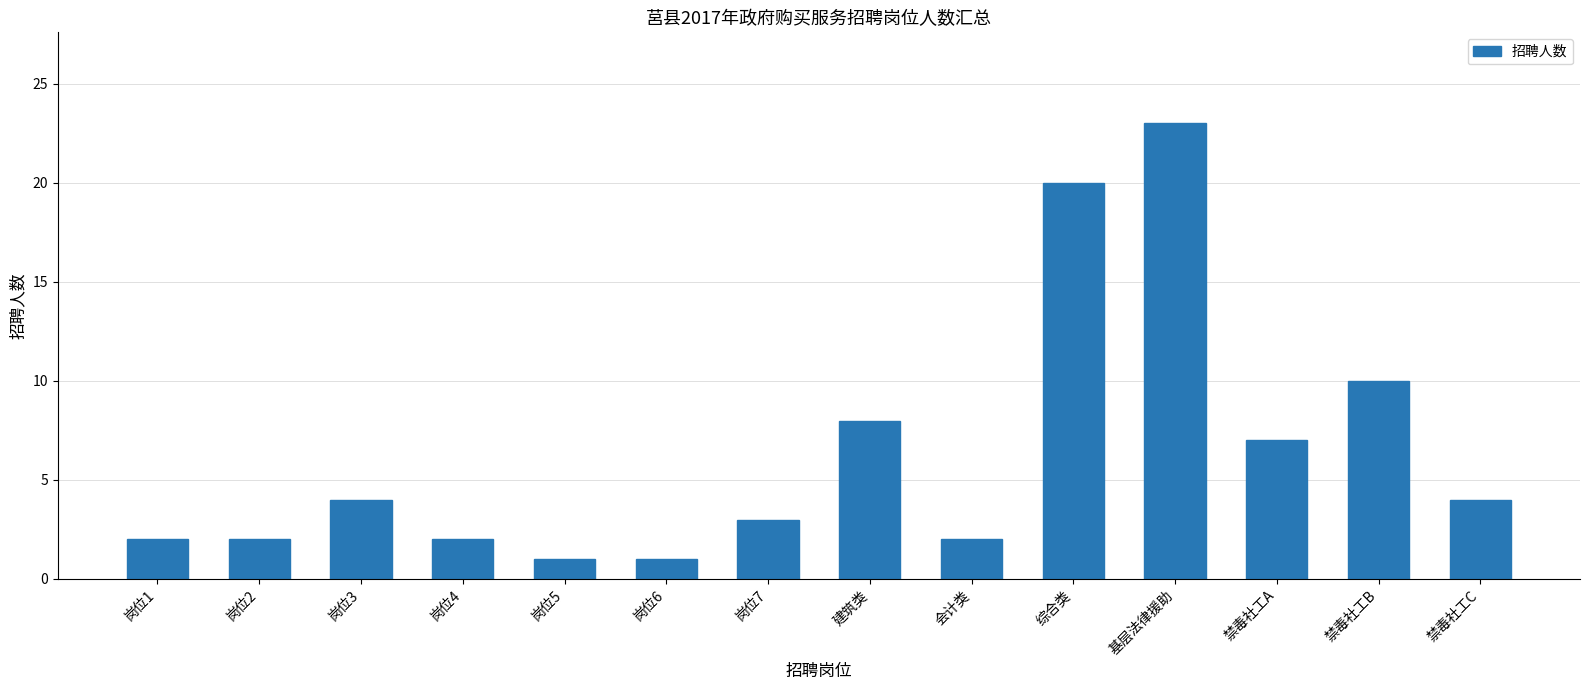

What is the minimum value shown in the chart?

1